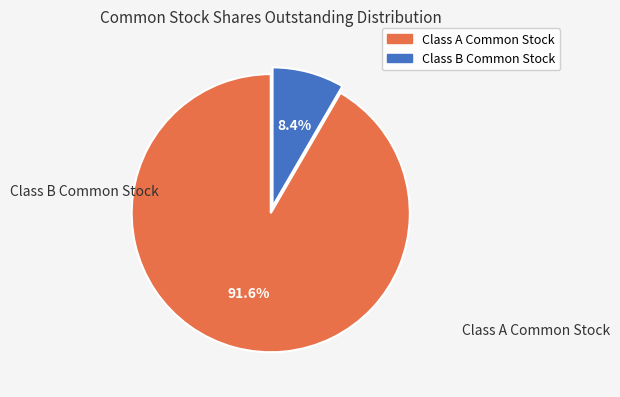

Is there any slice that represents more than half of the pie?

Yes